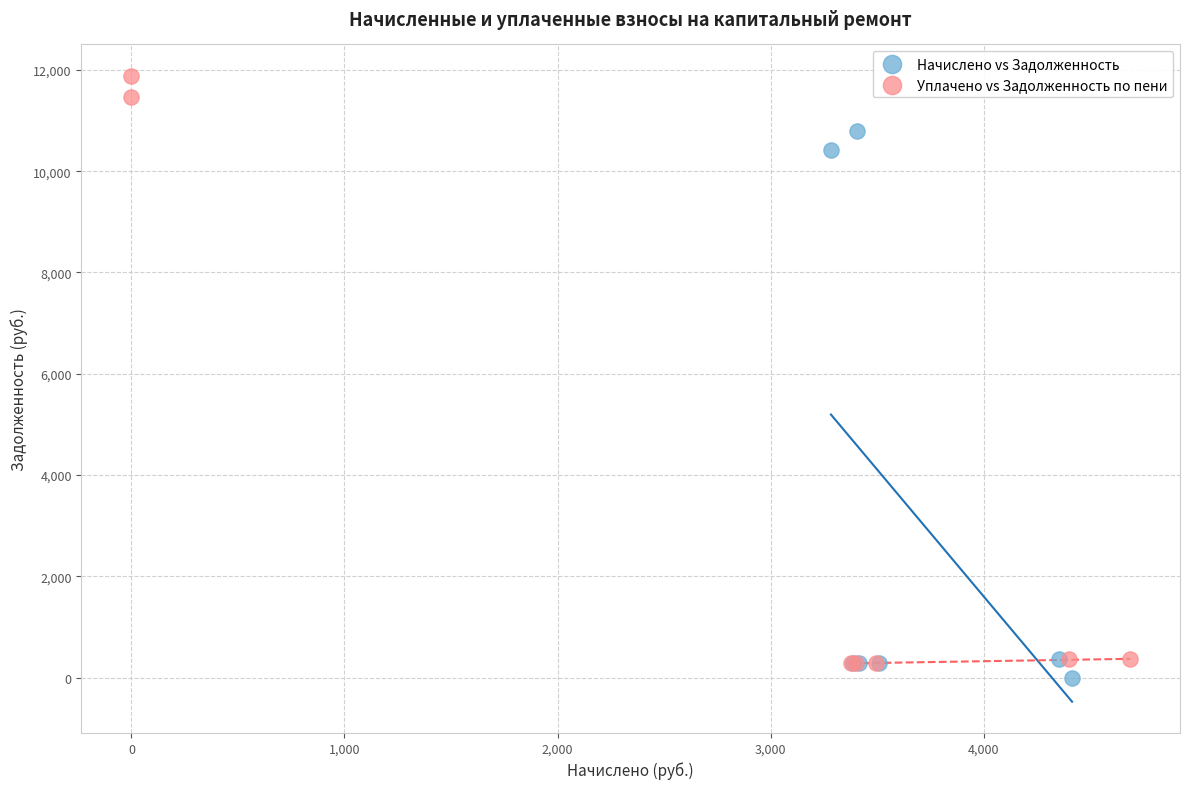

Which series contains the lowest Y value?

Начислено vs Задолженность